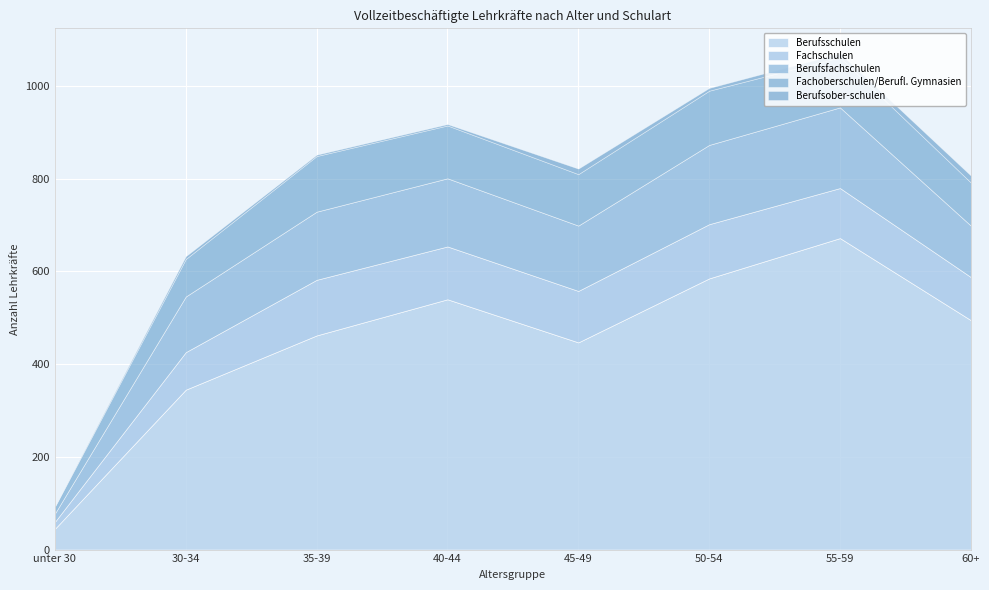

How many lines are shown in the chart?

5